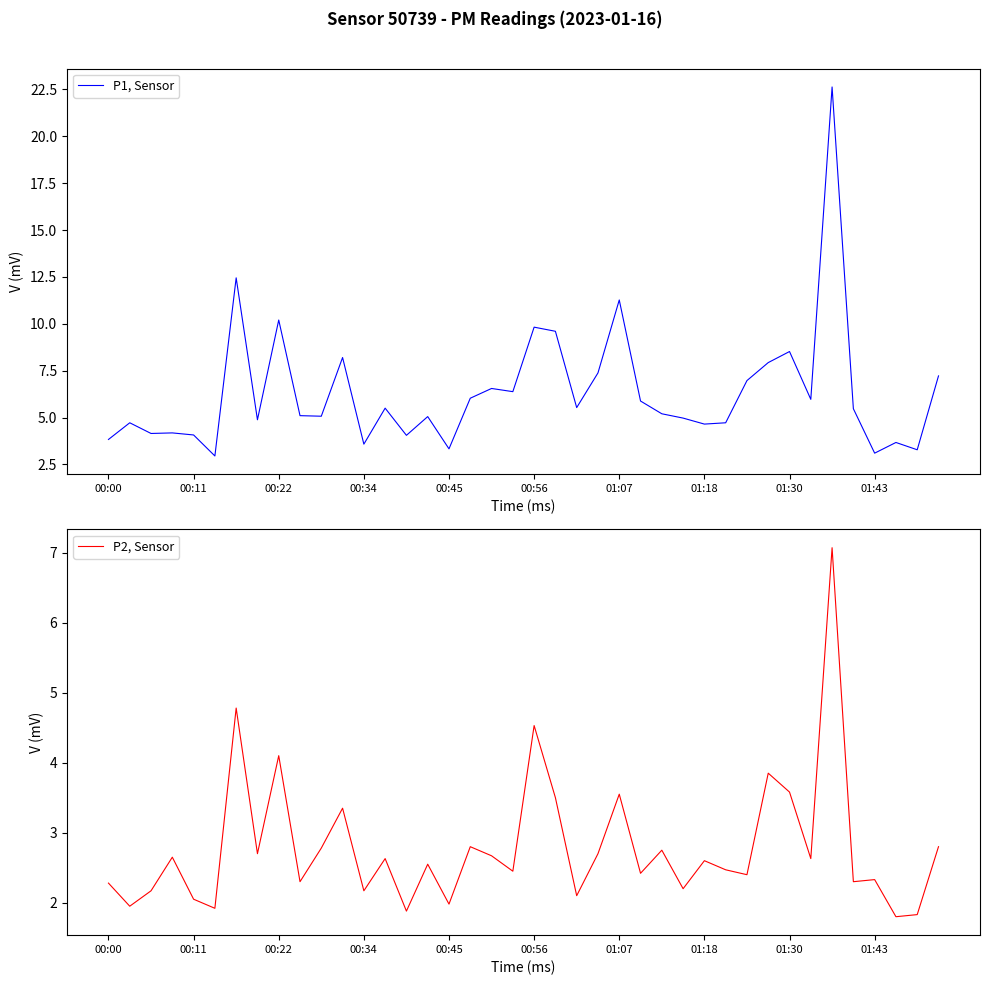

True or false: P1, Sensor and P2, Sensor cross at least once.

False